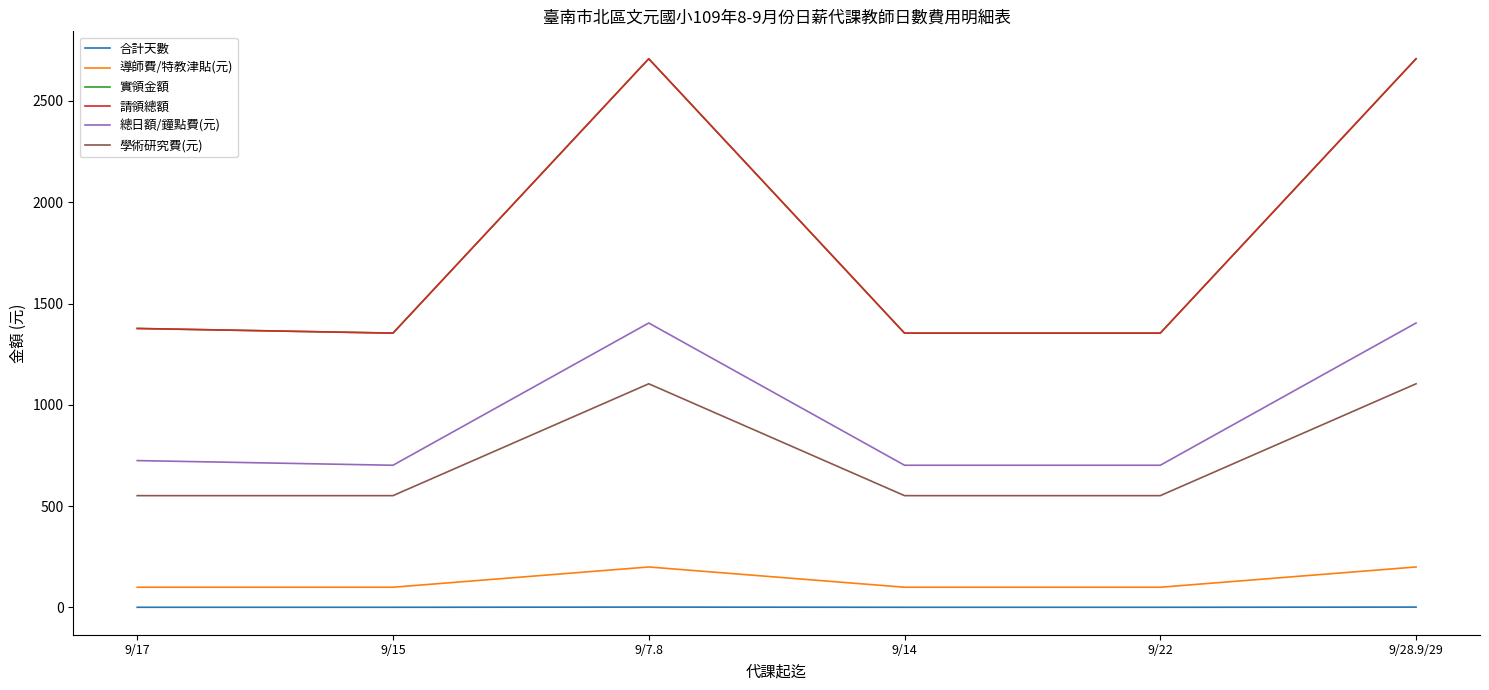

Does the chart have visible grid lines?

No